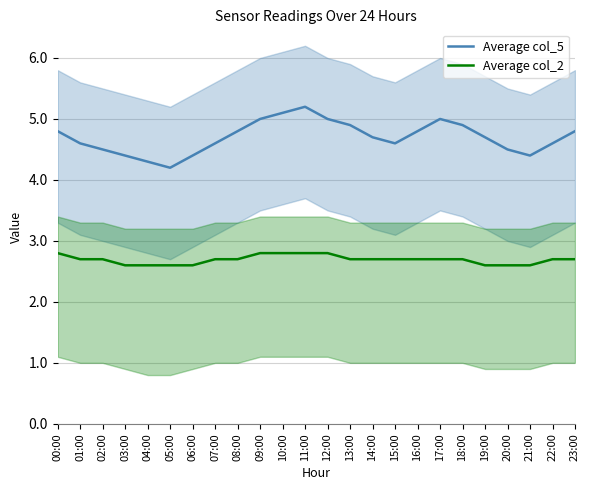

What is the average value of the Average col_2 series?

2.7